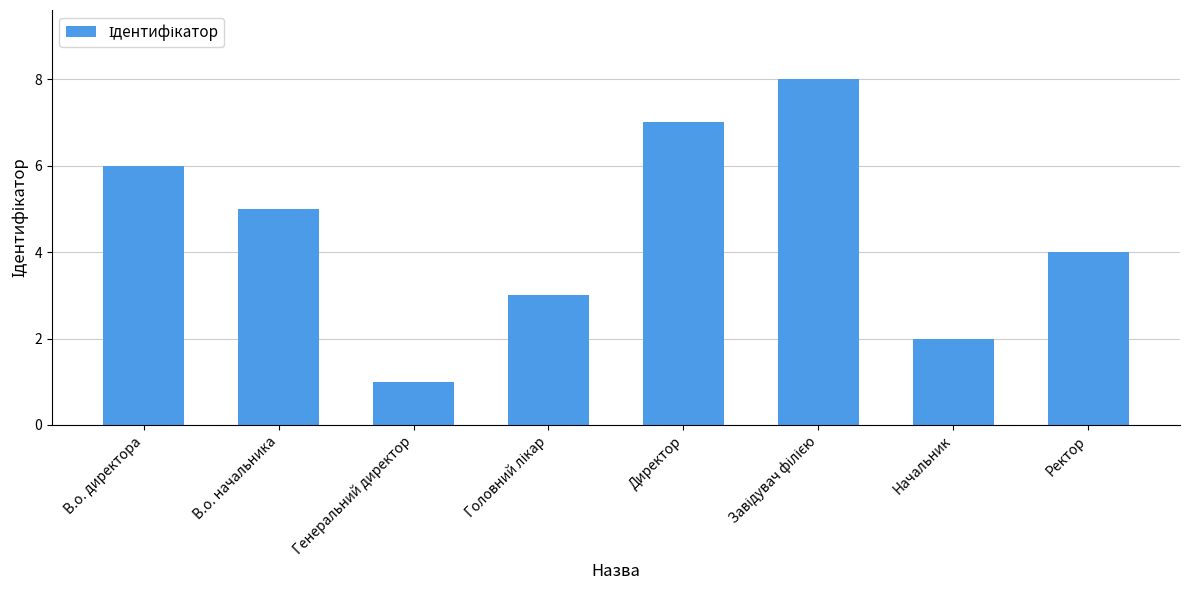

True or false: the data shows 6 at В.о. директора.

True